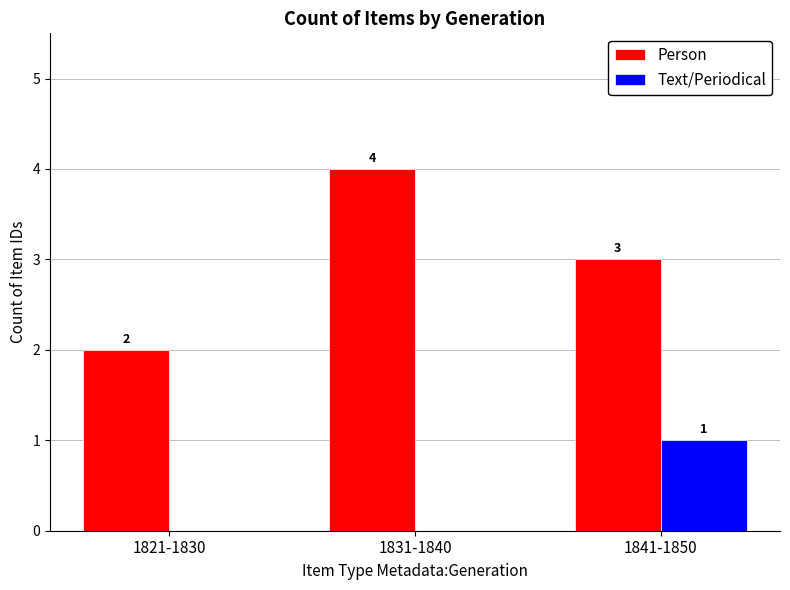

How many groups of bars are there?

3